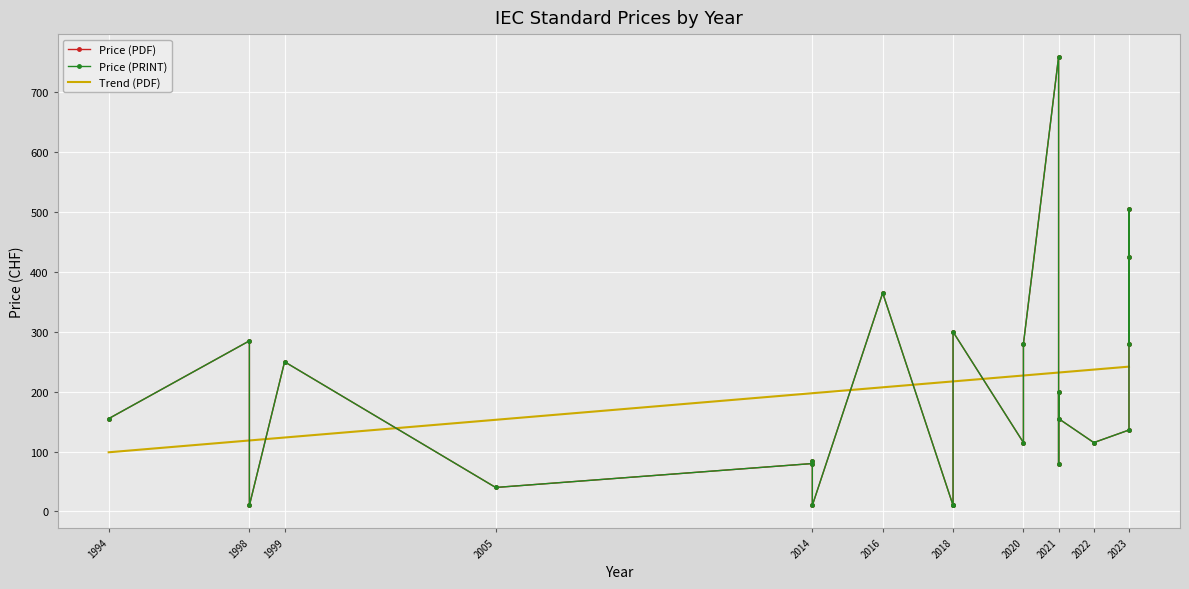

True or false: Price (PDF) and Price (PRINT) cross at least once.

False